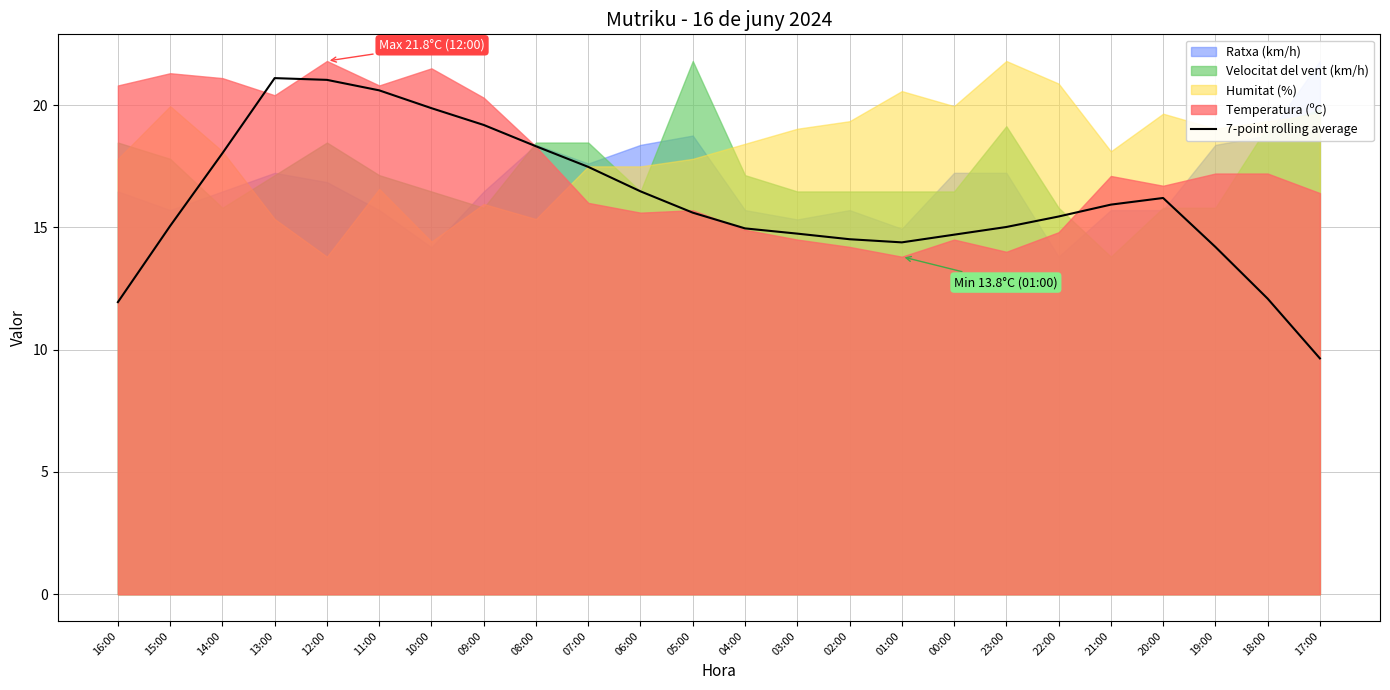

How many points are lower than both their immediate neighbors (excluding endpoints)?

1